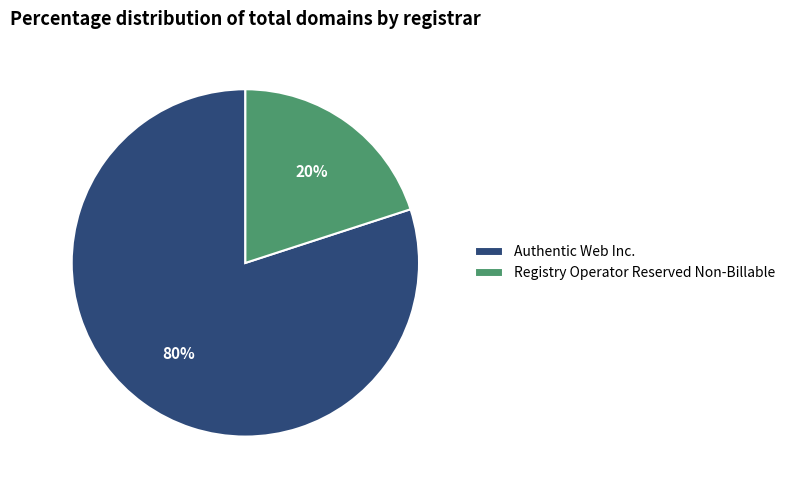

Rank the categories by value from lowest to highest.

Registry Operator Reserved Non-Billable, Authentic Web Inc.